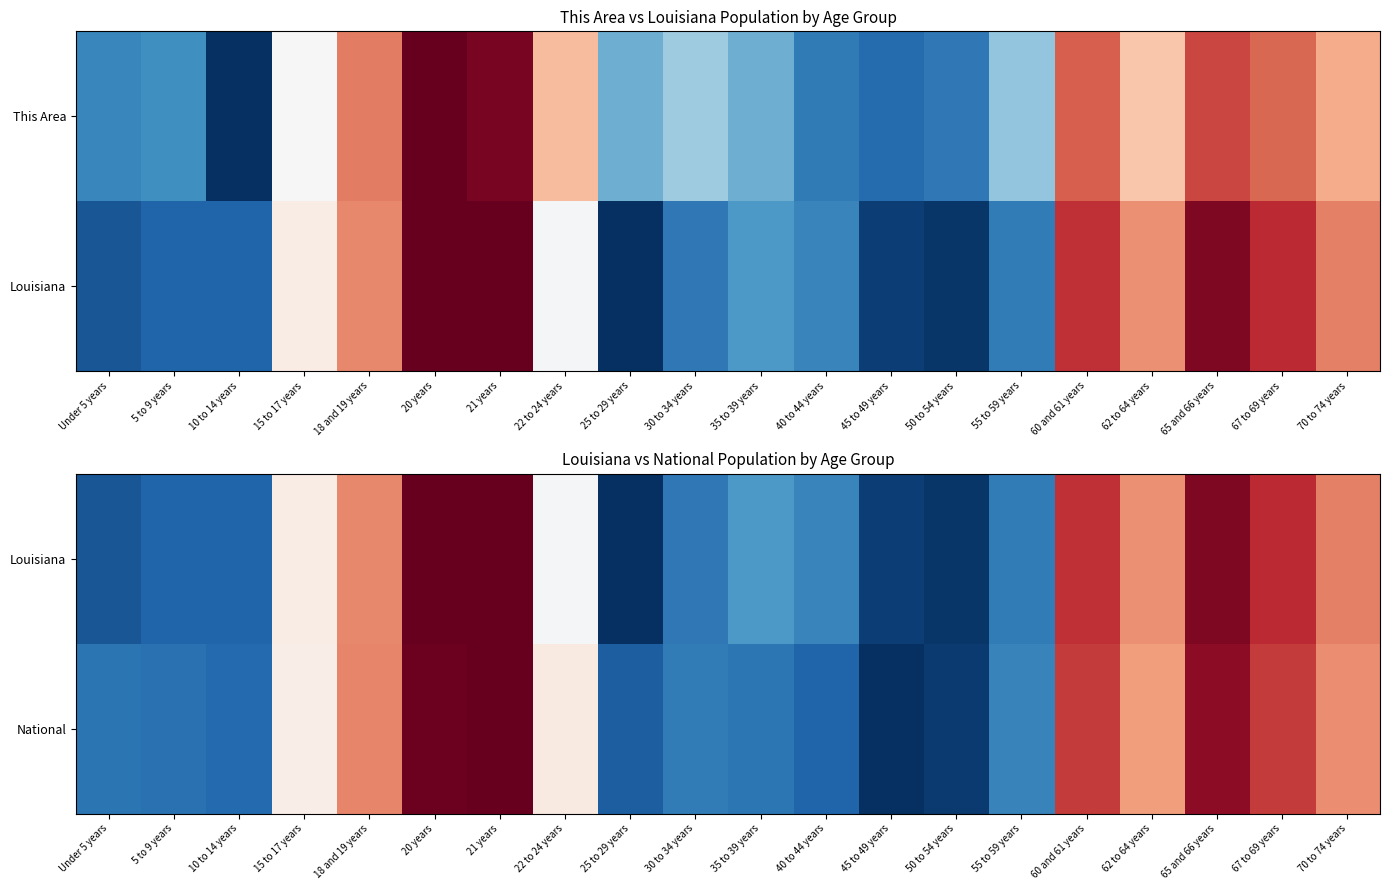

Which has a higher value, 15 to 17 years or 50 to 54 years?

50 to 54 years